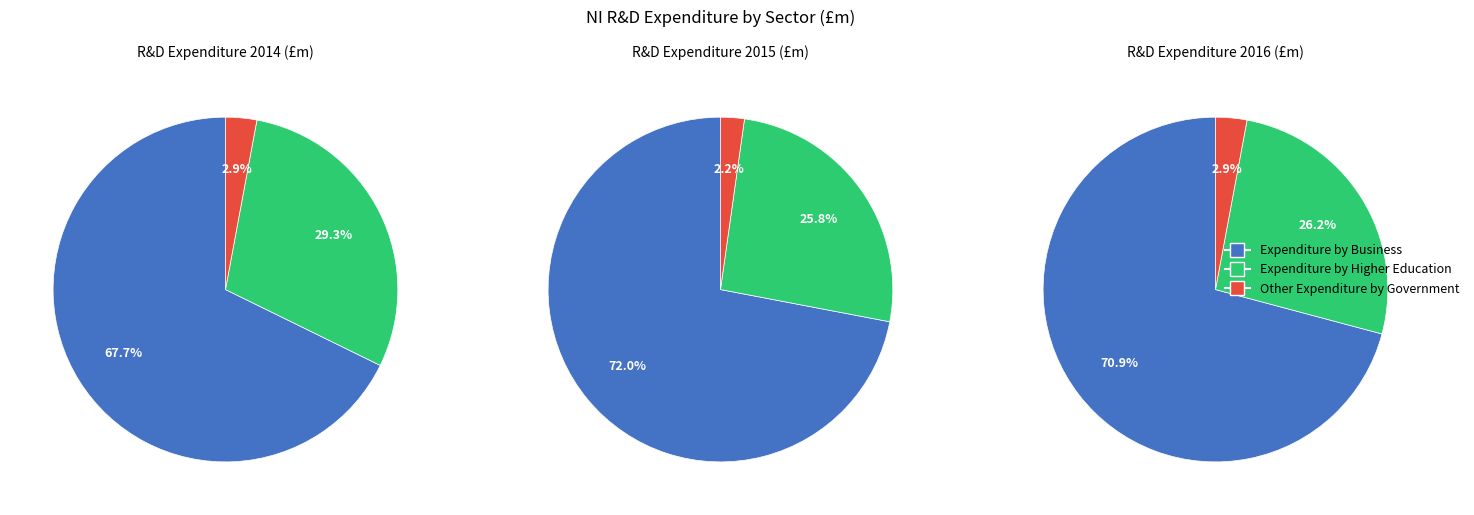

Which category has the biggest portion of the pie?

Expenditure by Business